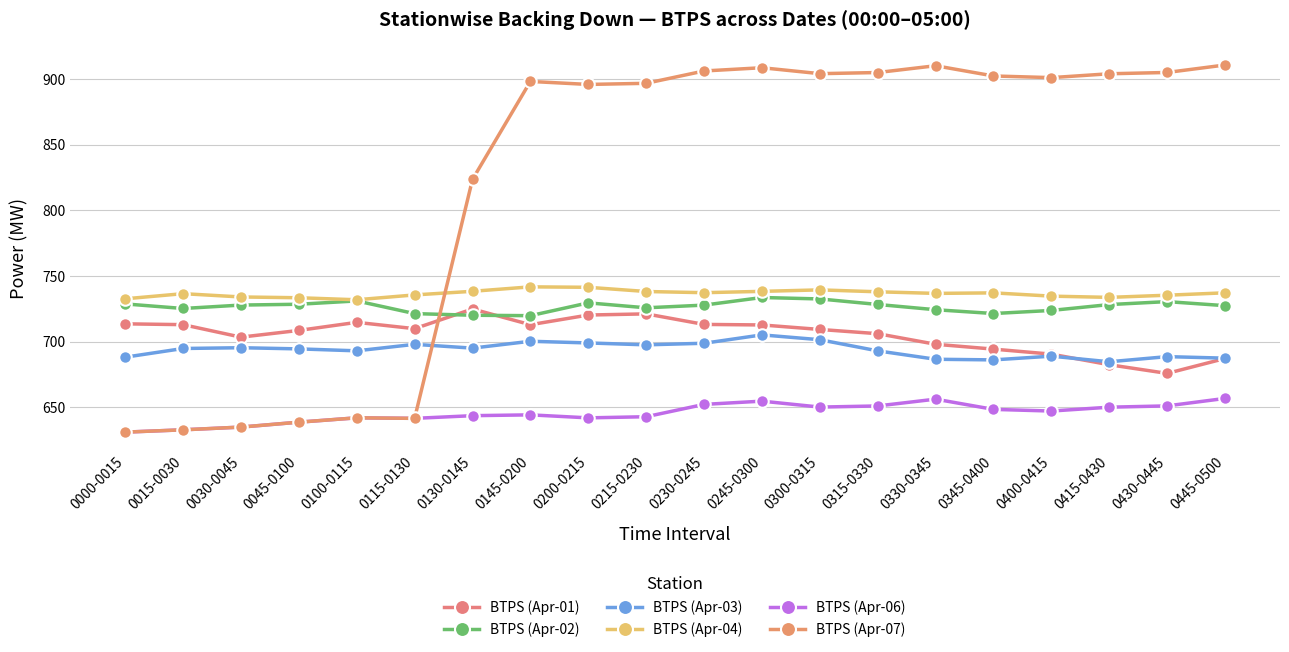

True or false: BTPS (Apr-02) and BTPS (Apr-06) intersect in this chart.

False